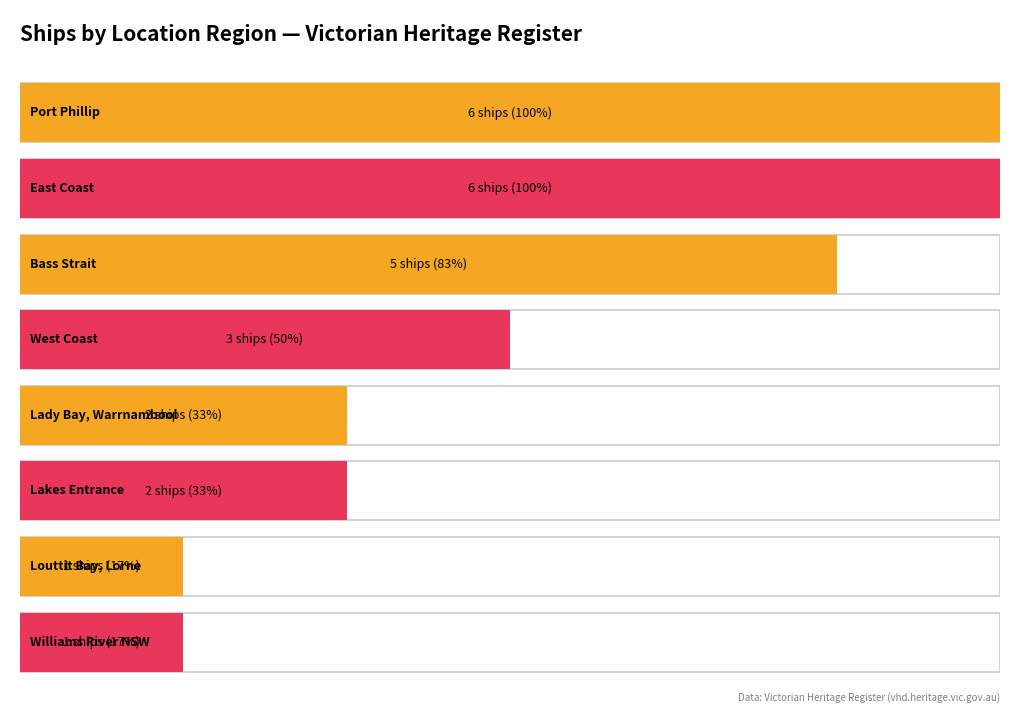

Count the number of values greater than 3.

3